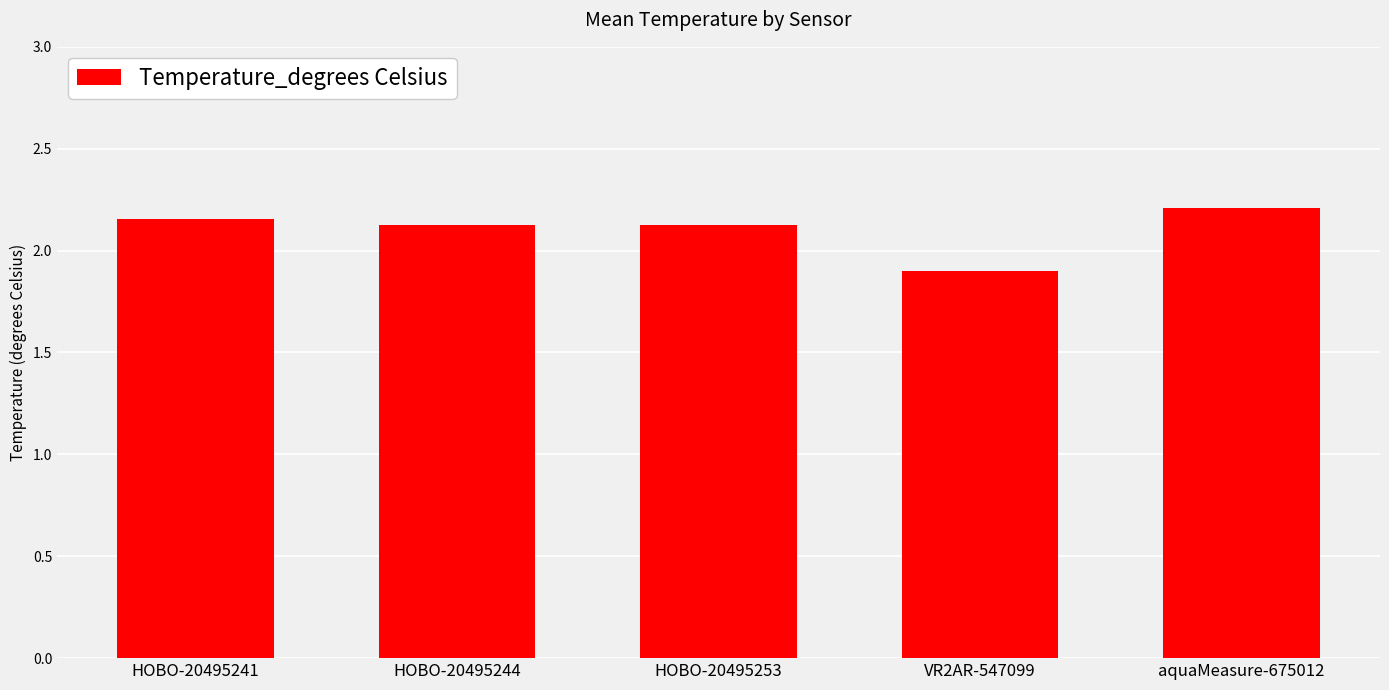

Count the number of data series in this chart.

1